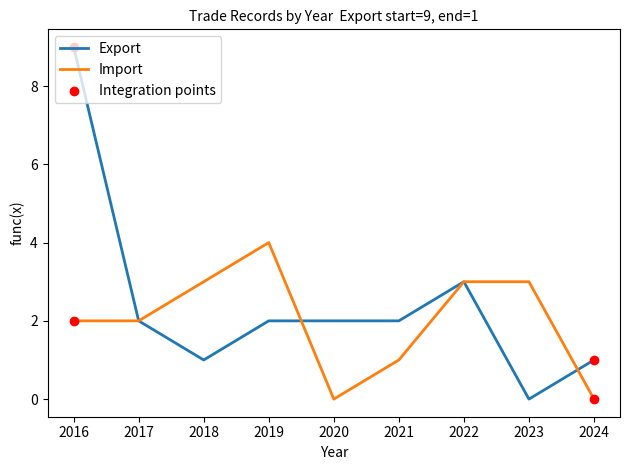

Which series has the largest range (max minus min)?

Export